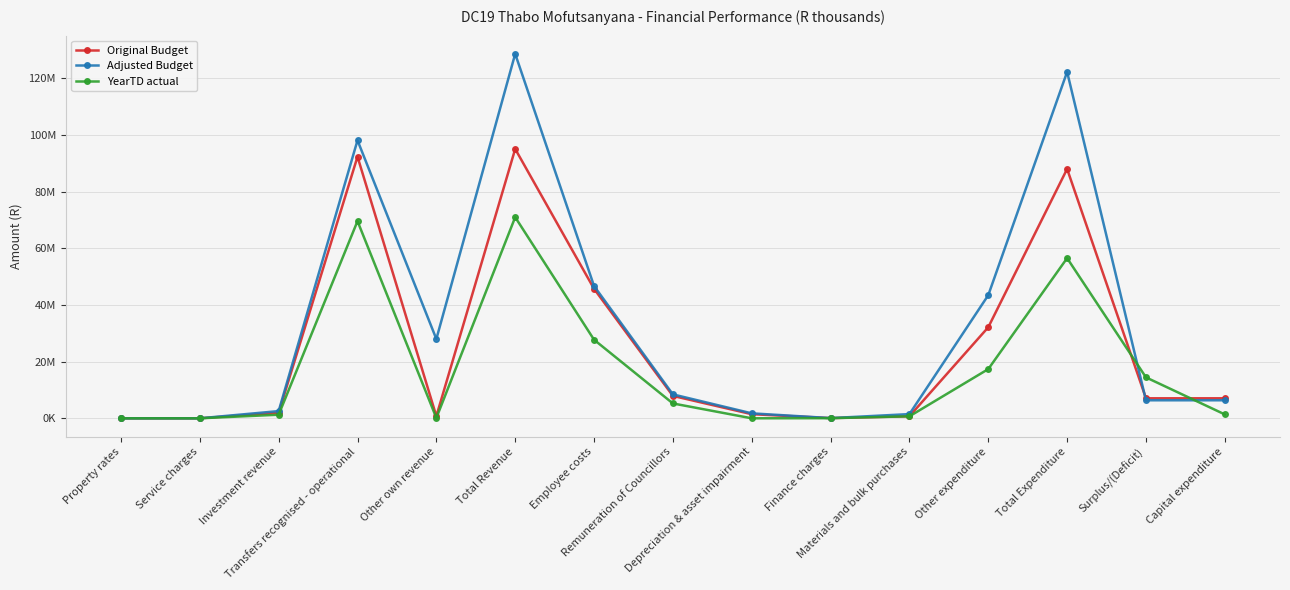

What are all the series names shown in the legend?

Original Budget, Adjusted Budget, YearTD actual